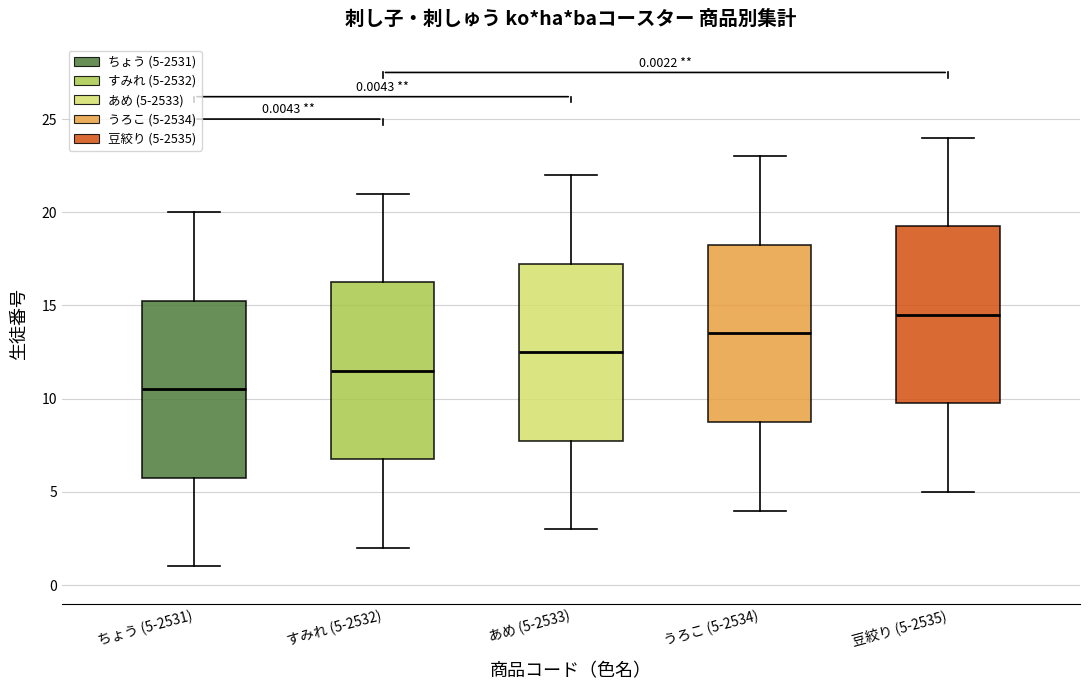

Which box has the highest median line?

豆絞り (5-2535)